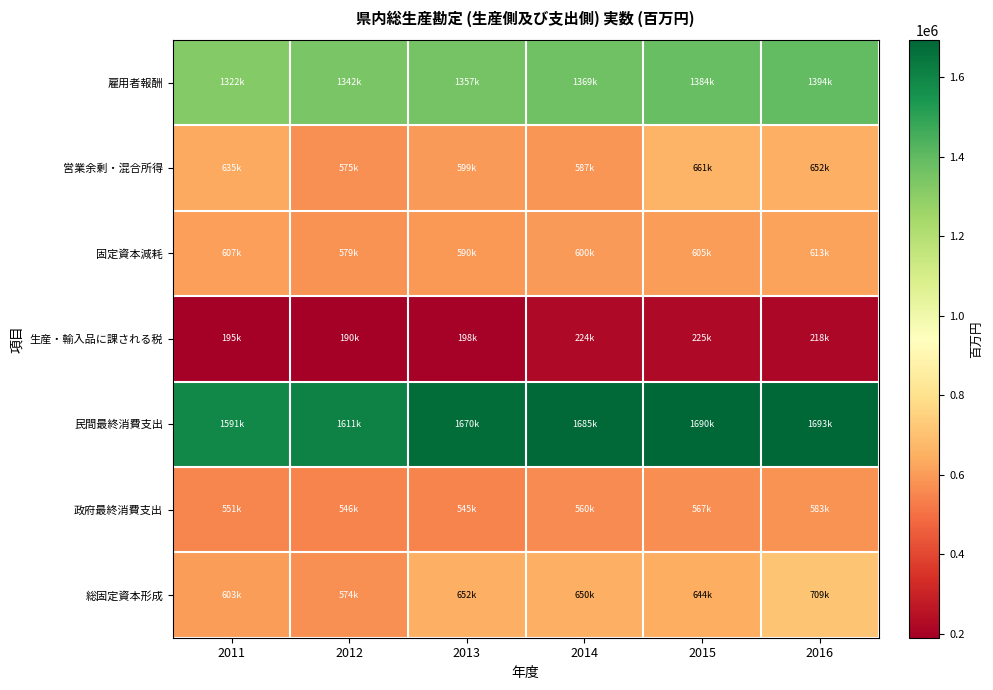

Between 2011 and 2016, which series saw the biggest shift?

総固定資本形成